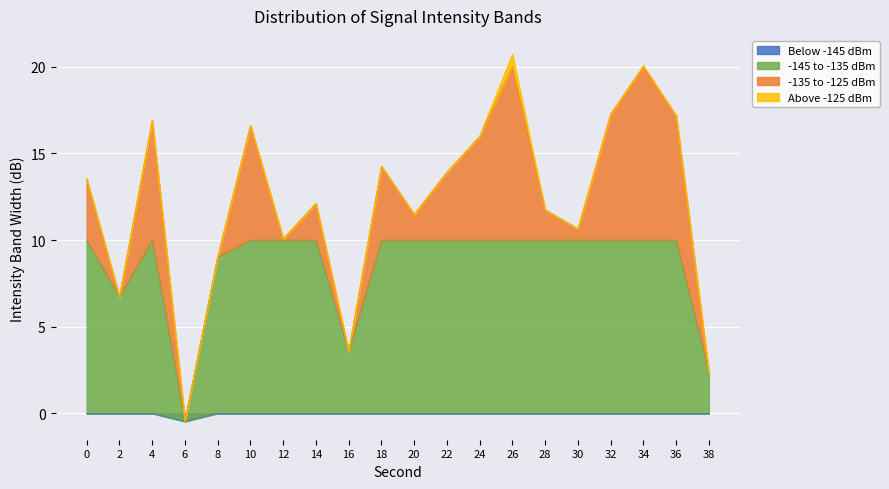

Which has a higher value, 24 or 2?

24